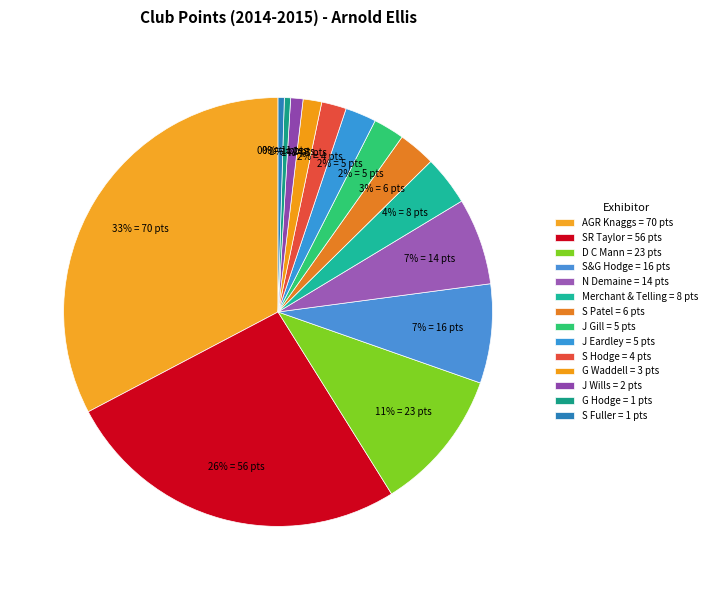

How many segments does this pie chart have?

14